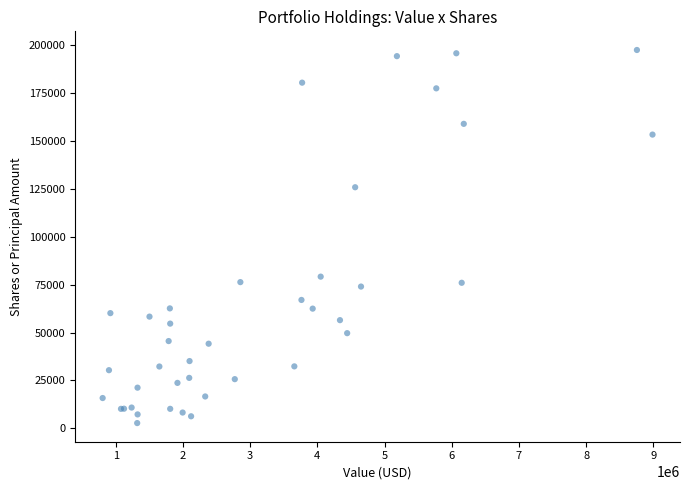

What Y value in the scatter plot is closest to 100120?

79187